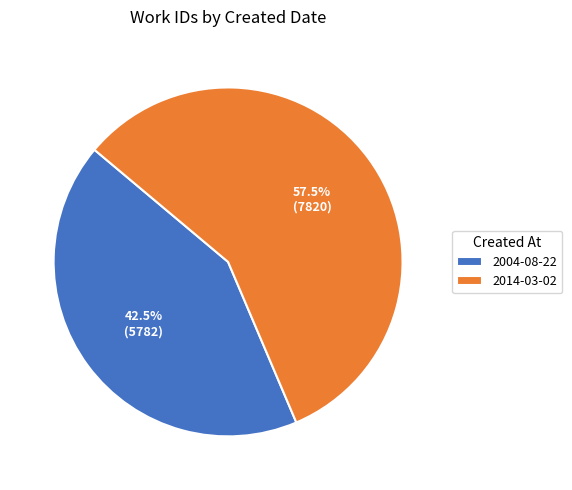

What is the total percentage of 2004-08-22 and 2014-03-02?

100.0%